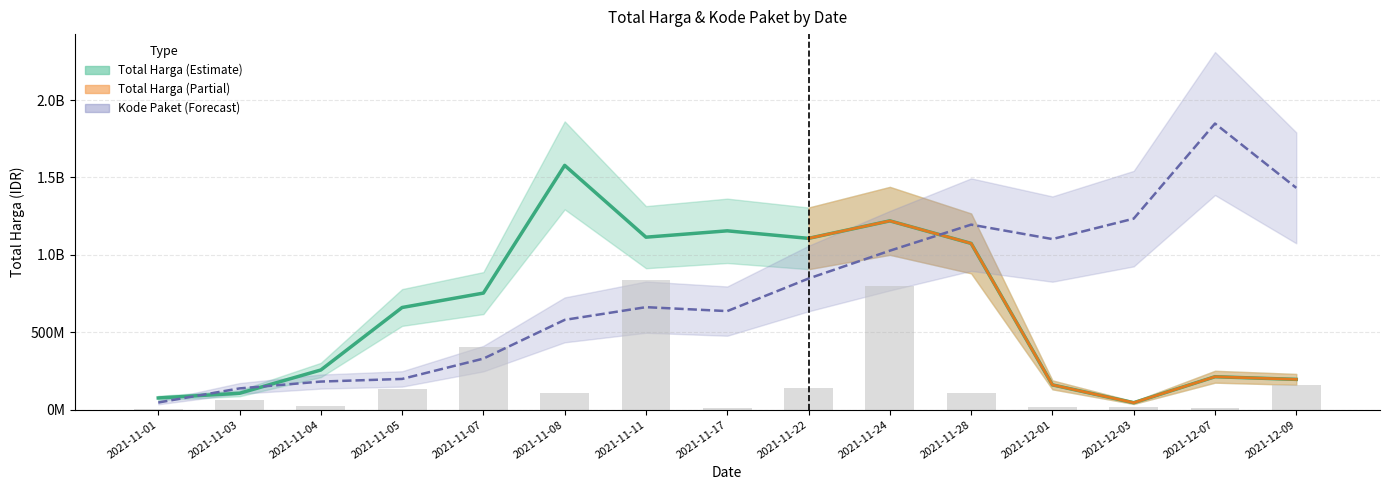

What is the difference between the values at 2021-12-01 and 2021-11-17?

6233730.2